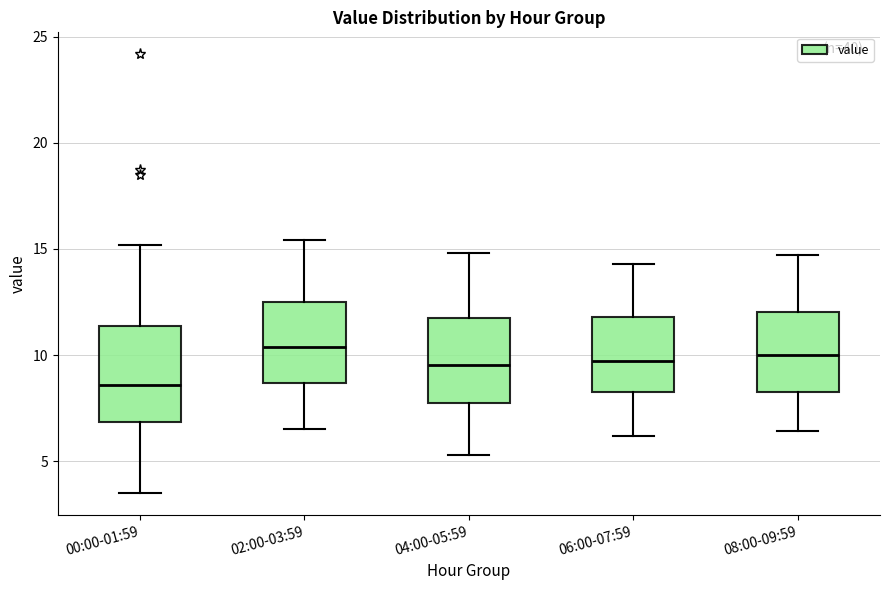

Which box has the lowest median line?

00:00-01:59